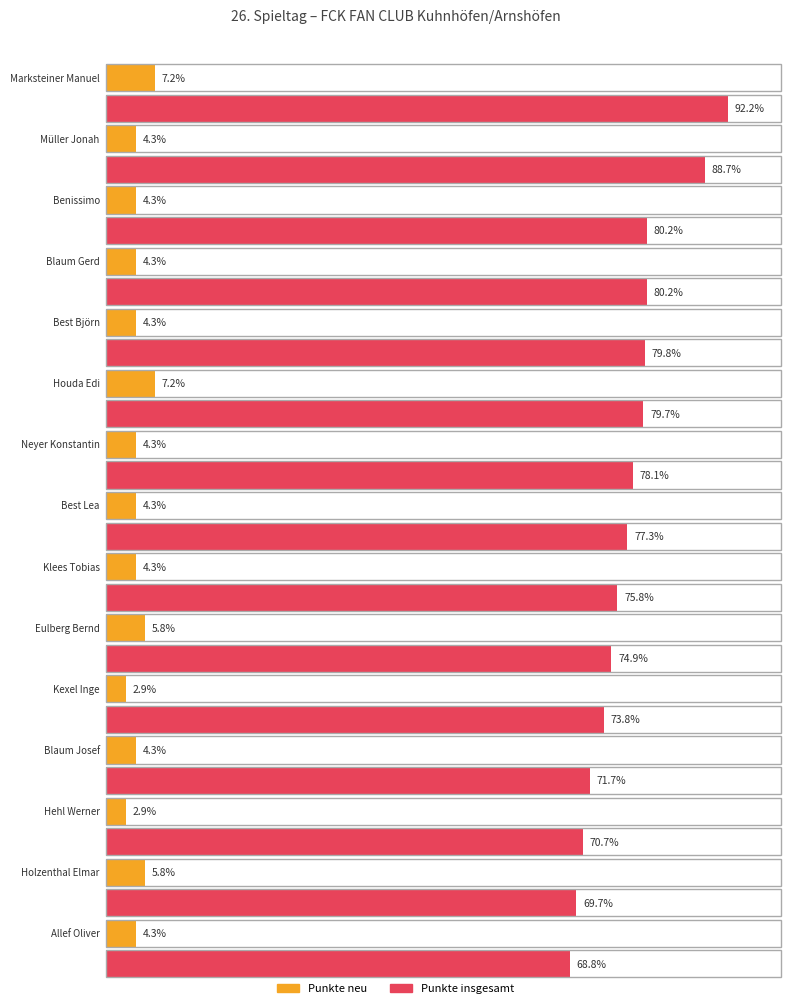

What position from the left is Marksteiner Manuel?

1